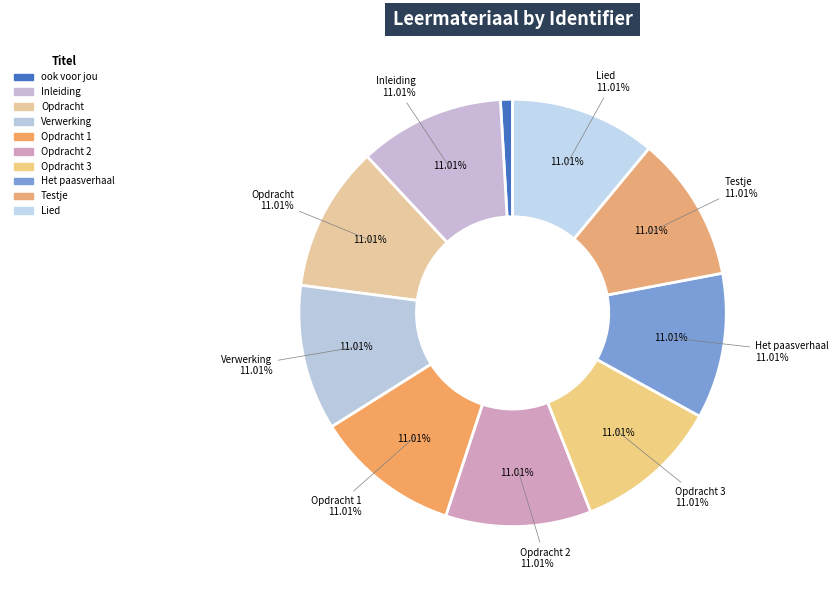

What portion of the pie excludes Inleiding?

89.0%